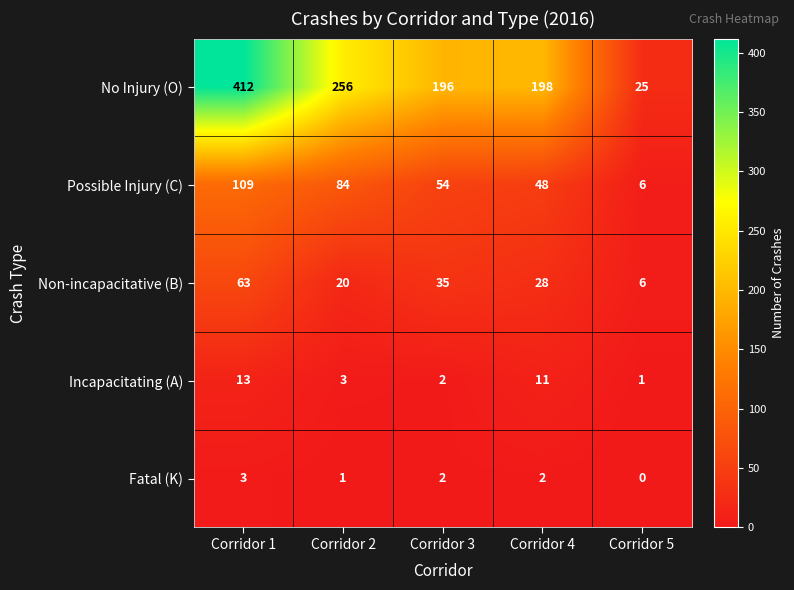

Between Corridor 3 and Corridor 4, which series saw the biggest shift?

Incapacitating (A)